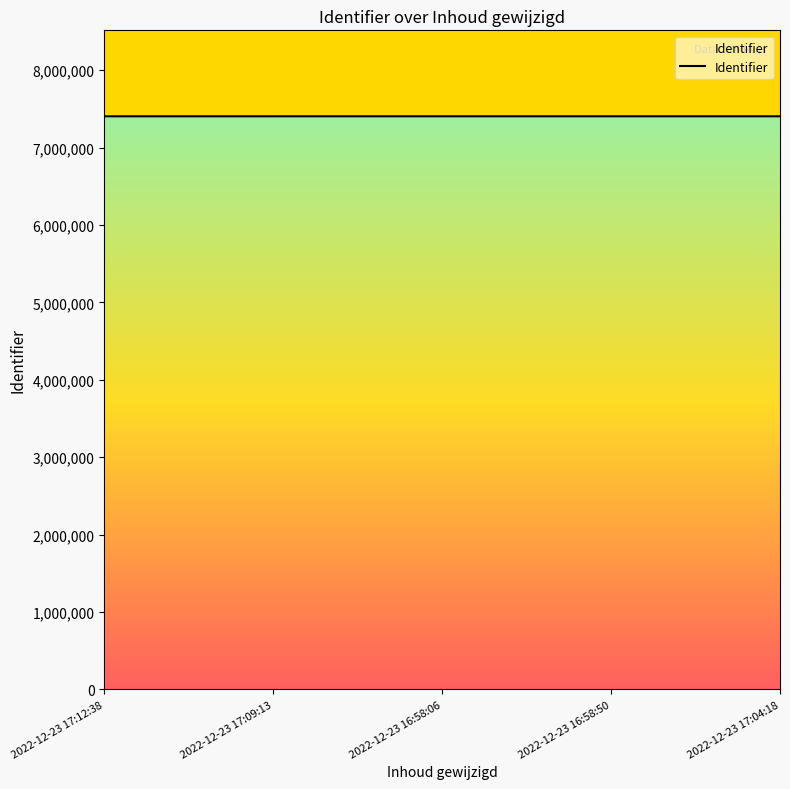

Approximately how many times larger is the value at 2022-12-23 17:12:38 compared to 2022-12-23 17:09:13?

1.0